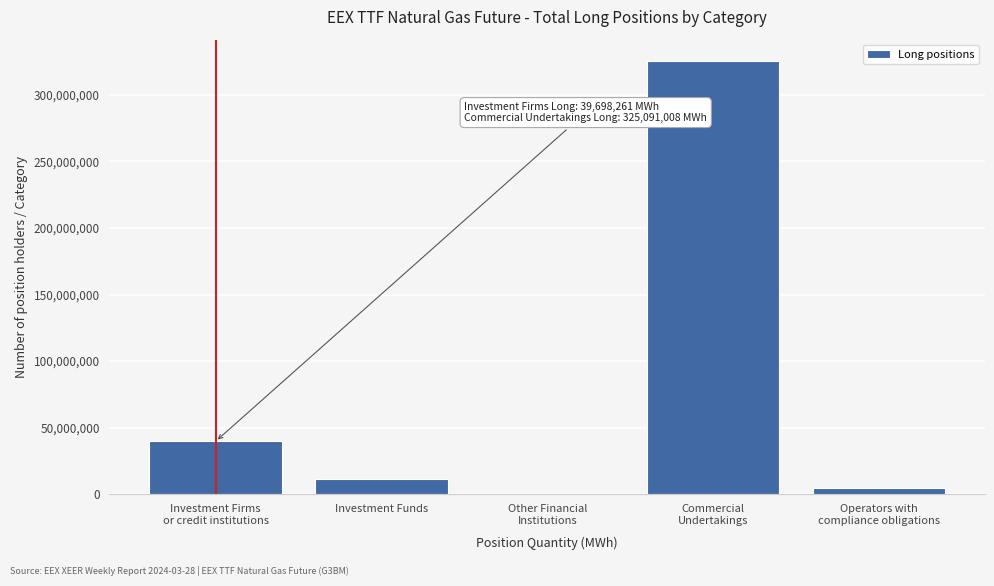

True or false: the data shows 11389589 at Investment Funds.

True